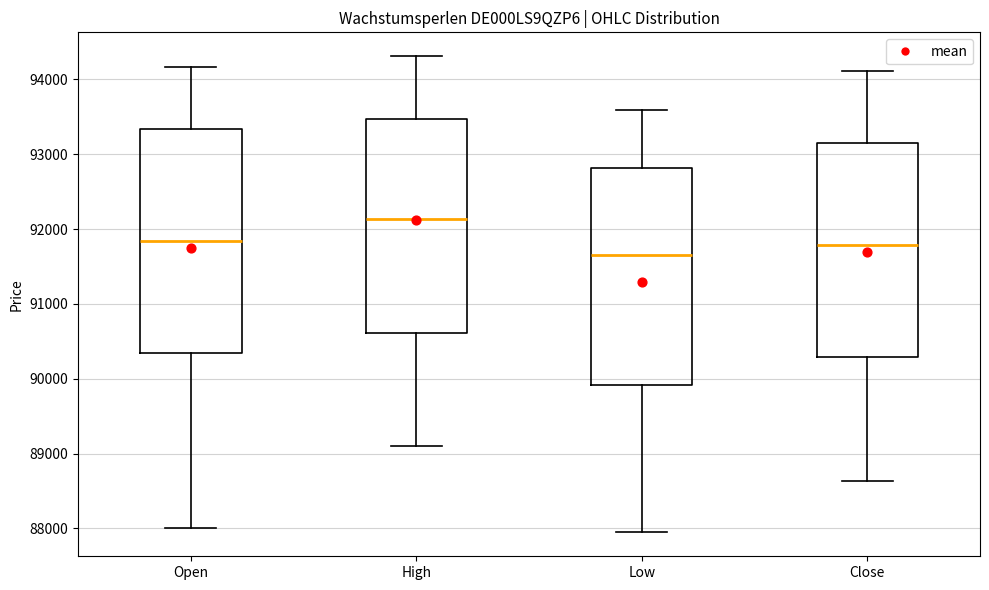

Reading left to right, read every box against the y-axis: the position of its median line, the range the box covers, and the ends of its whiskers. The values are not printed on the chart, so give them approximately, as read against the axis.

Open: median 91800, box 90300 to 93300, whiskers 88000 to 94200
High: median 92100, box 90600 to 93500, whiskers 89100 to 94300
Low: median 91700, box 89900 to 92800, whiskers 87900 to 93600
Close: median 91800, box 90300 to 93200, whiskers 88600 to 94100